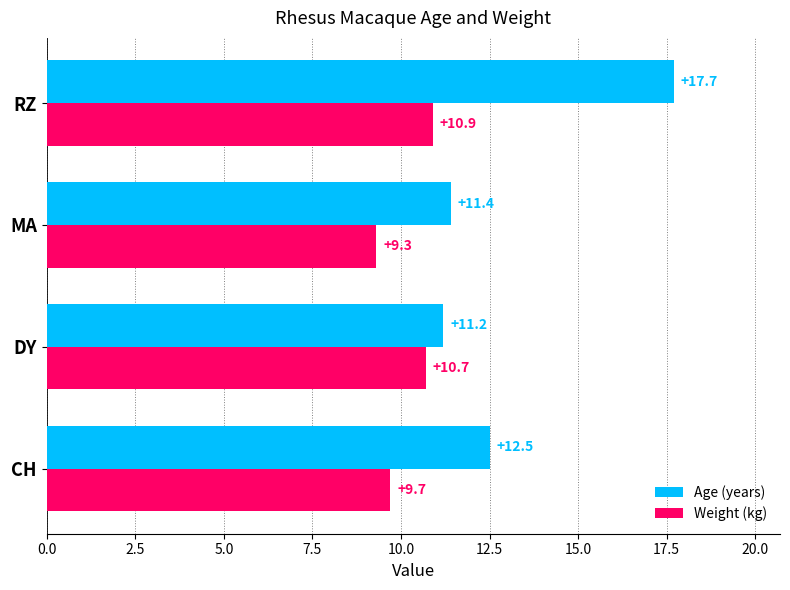

What is the average value of the Weight (kg) series?

10.2